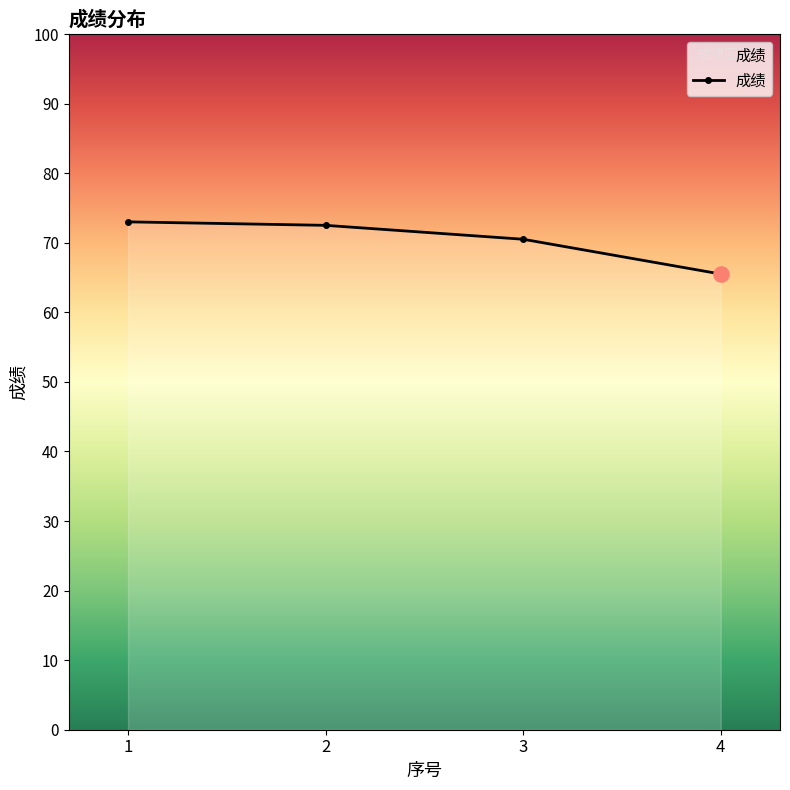

Which has a higher value, 3 or 1?

1